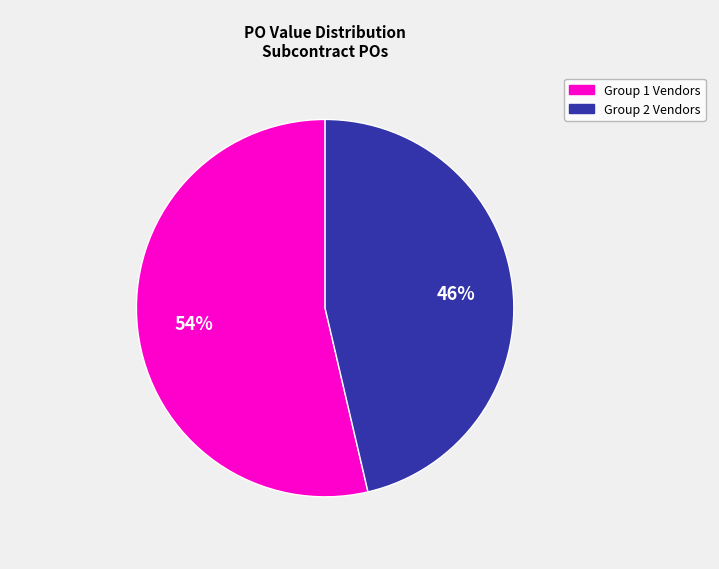

Is there any slice that represents more than half of the pie?

Yes